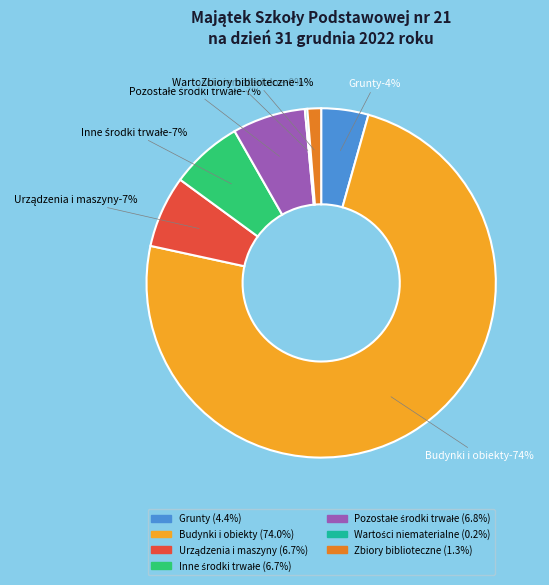

Do Grunty and Inne środki trwałe together represent more than half of the pie?

No